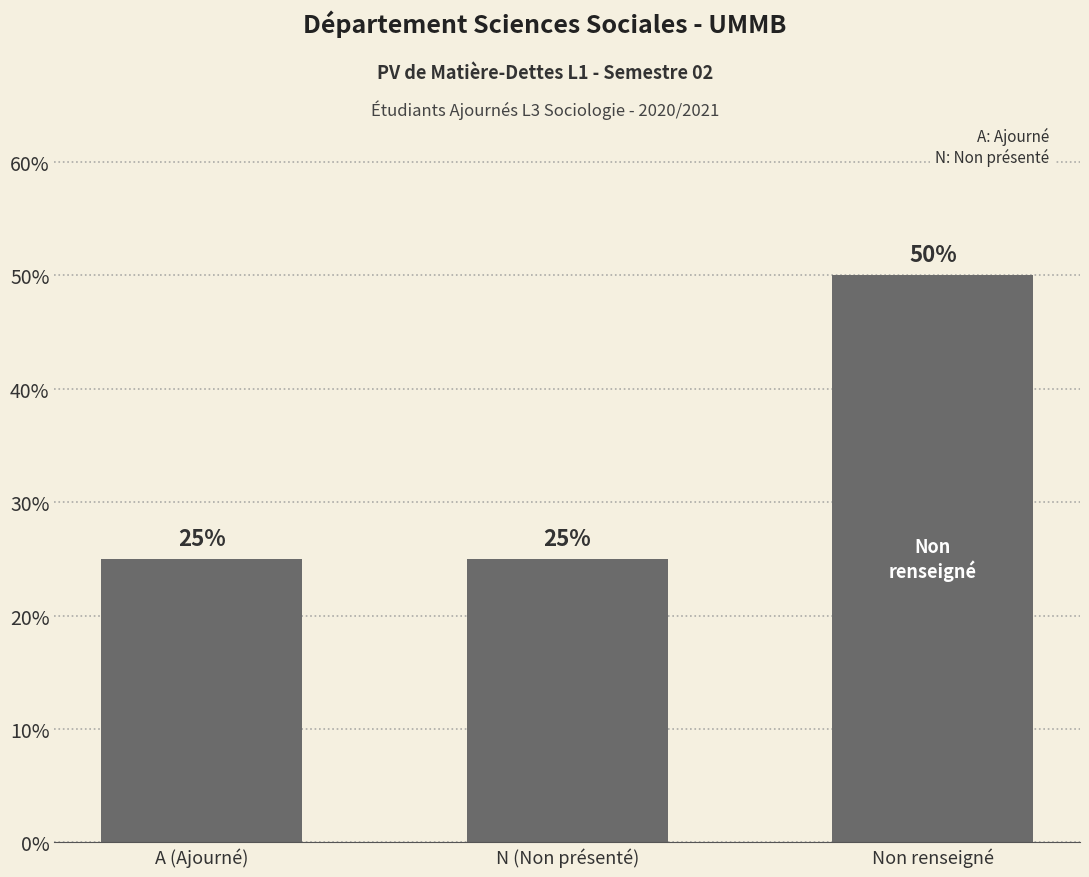

At which category does the chart reach its peak across all series?

Non renseigné